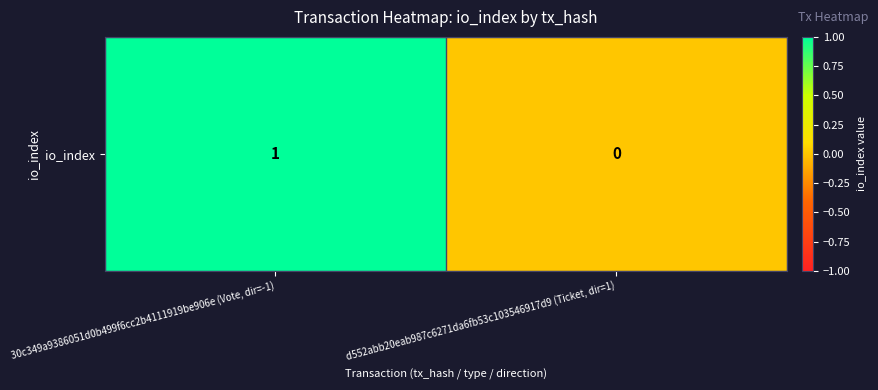

Reading right to left, what are all the values shown in this chart?

d552abb20eab987c6271da6fb53c103546917d9 (Ticket, dir=1)=0	30c349a9386051d0b499f6cc2b4111919be906e (Vote, dir=-1)=1